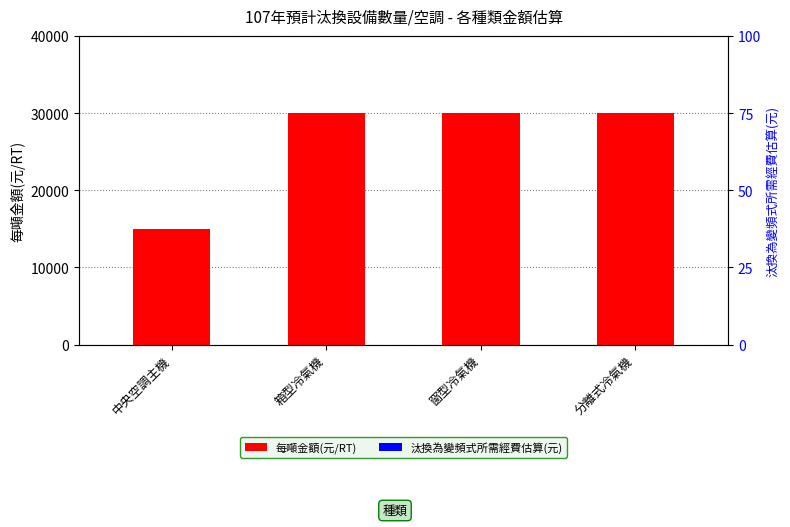

The 每噸金額(元/RT) series shows 25084 at 中央空調主機. True or false?

False